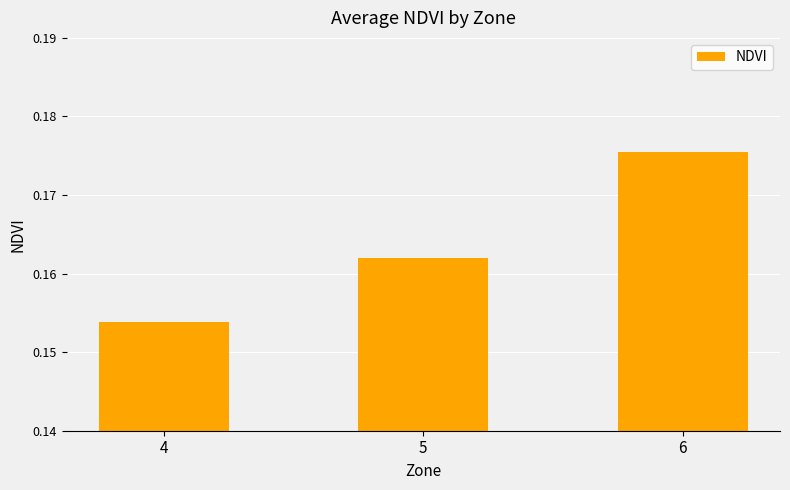

Which has a higher value, 6 or 5?

6